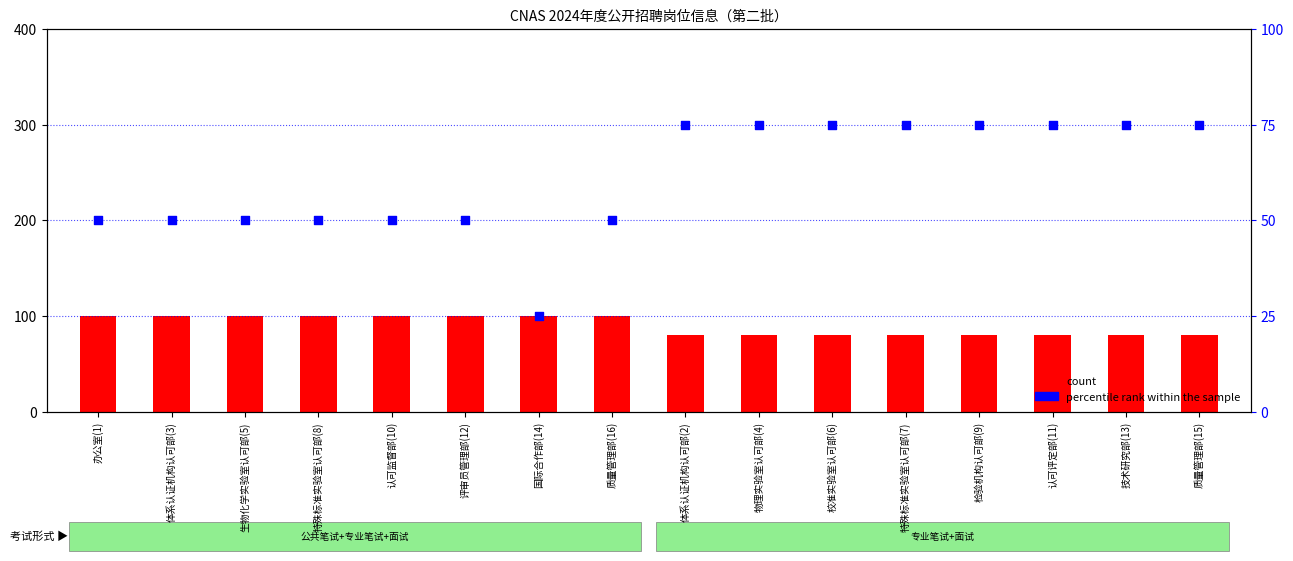

Which series reaches the minimum Y coordinate?

percentile rank within the sample